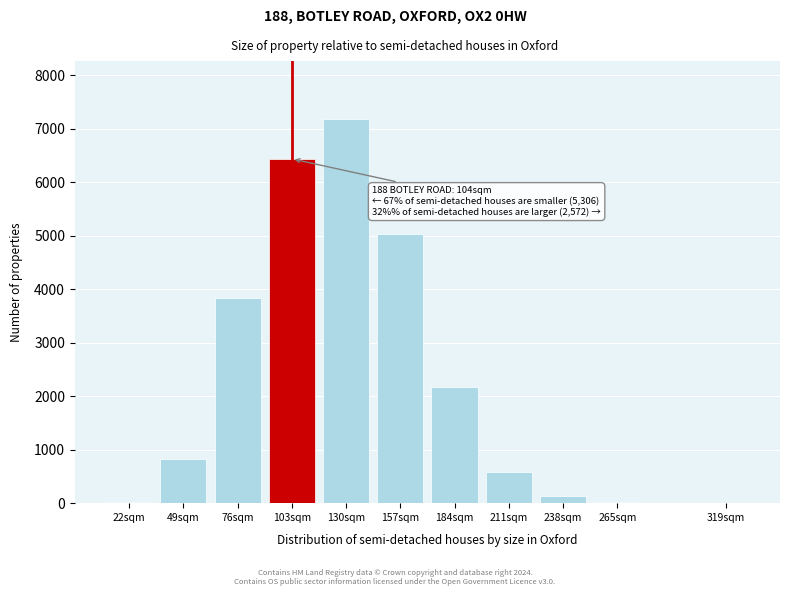

The chart shows a value of 2179 at 184sqm. True or false?

True